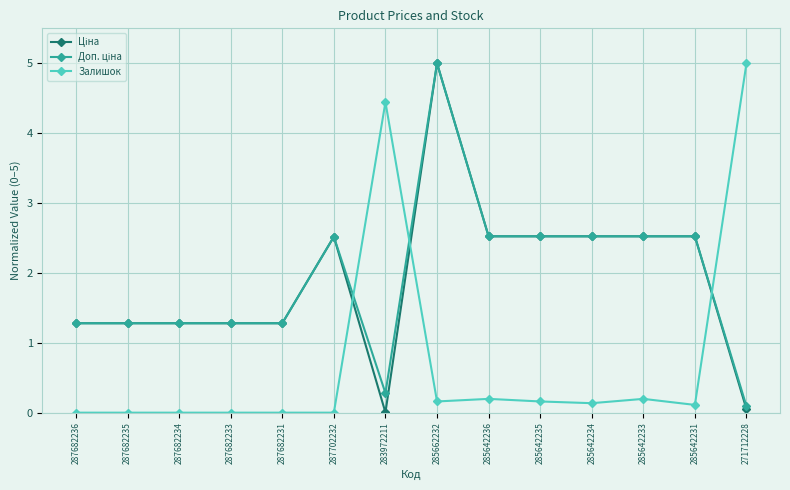

What is the label of the 8th point from the right?

283972211